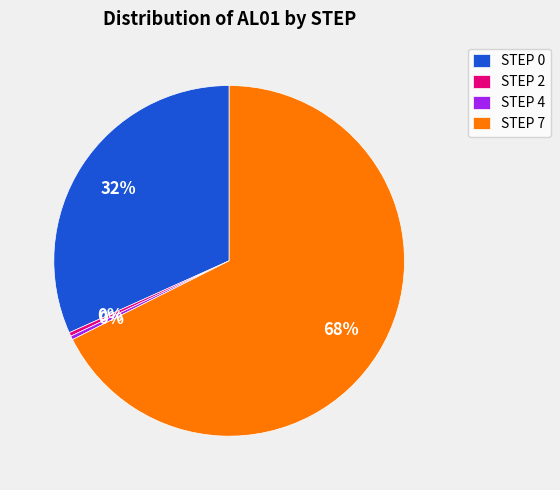

To the nearest percent, what portion does STEP 0 represent?

32%